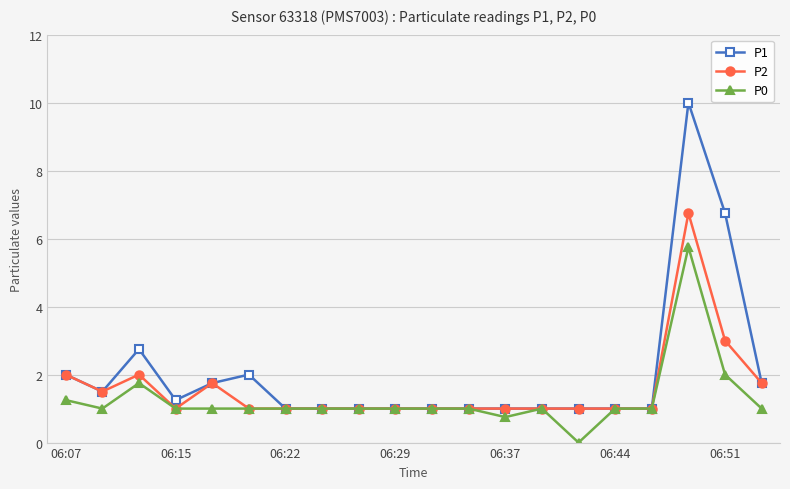

What is the highest value of the P2 series?

6.8